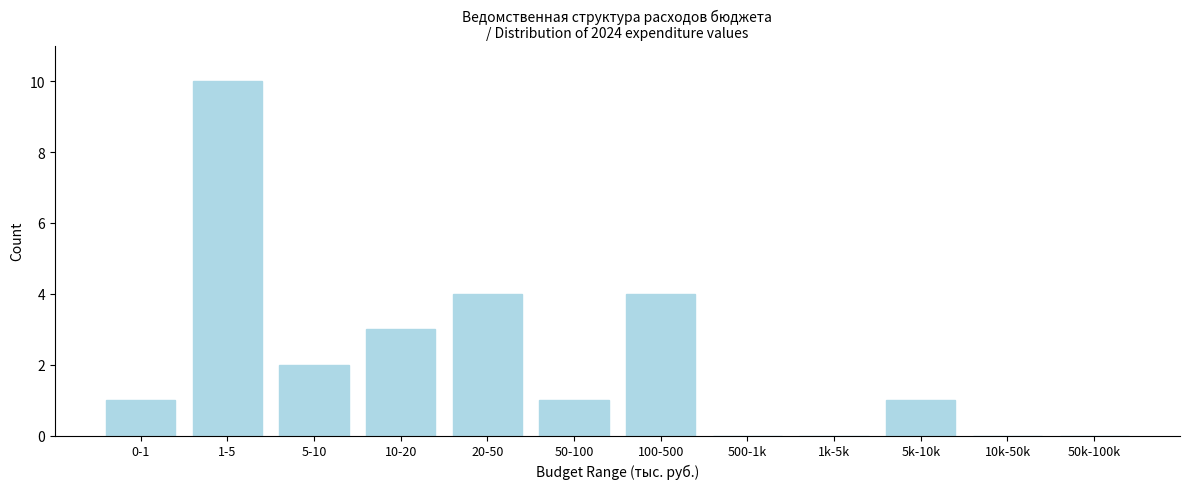

Reading right to left, list all the values displayed in this chart.

50k-100k=0	10k-50k=0	5k-10k=1	1k-5k=0	500-1k=0	100-500=4	50-100=1	20-50=4	10-20=3	5-10=2	1-5=10	0-1=1